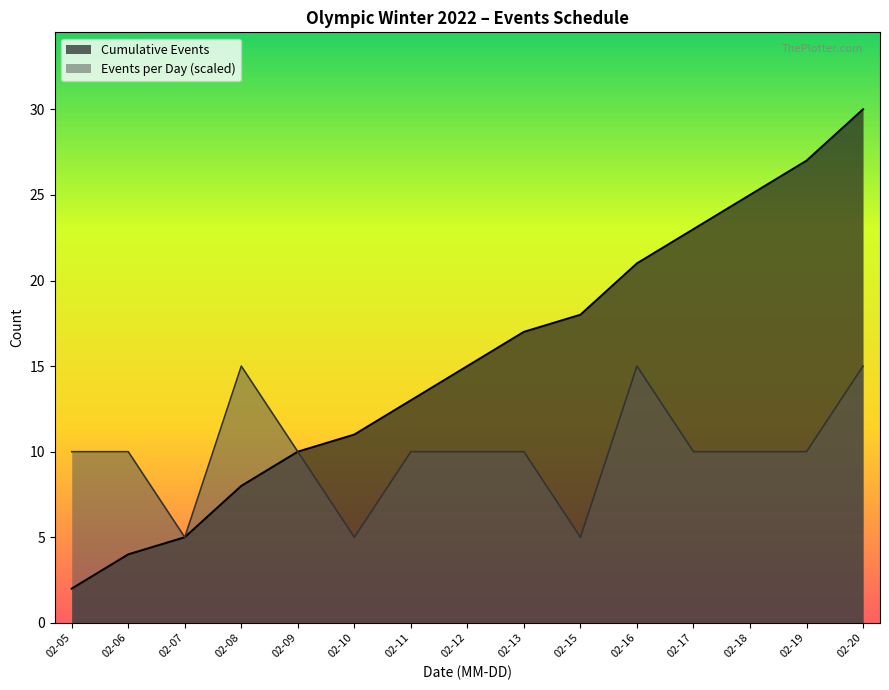

What value does the Cumulative Events series have at 02-19, to the nearest 10?

30